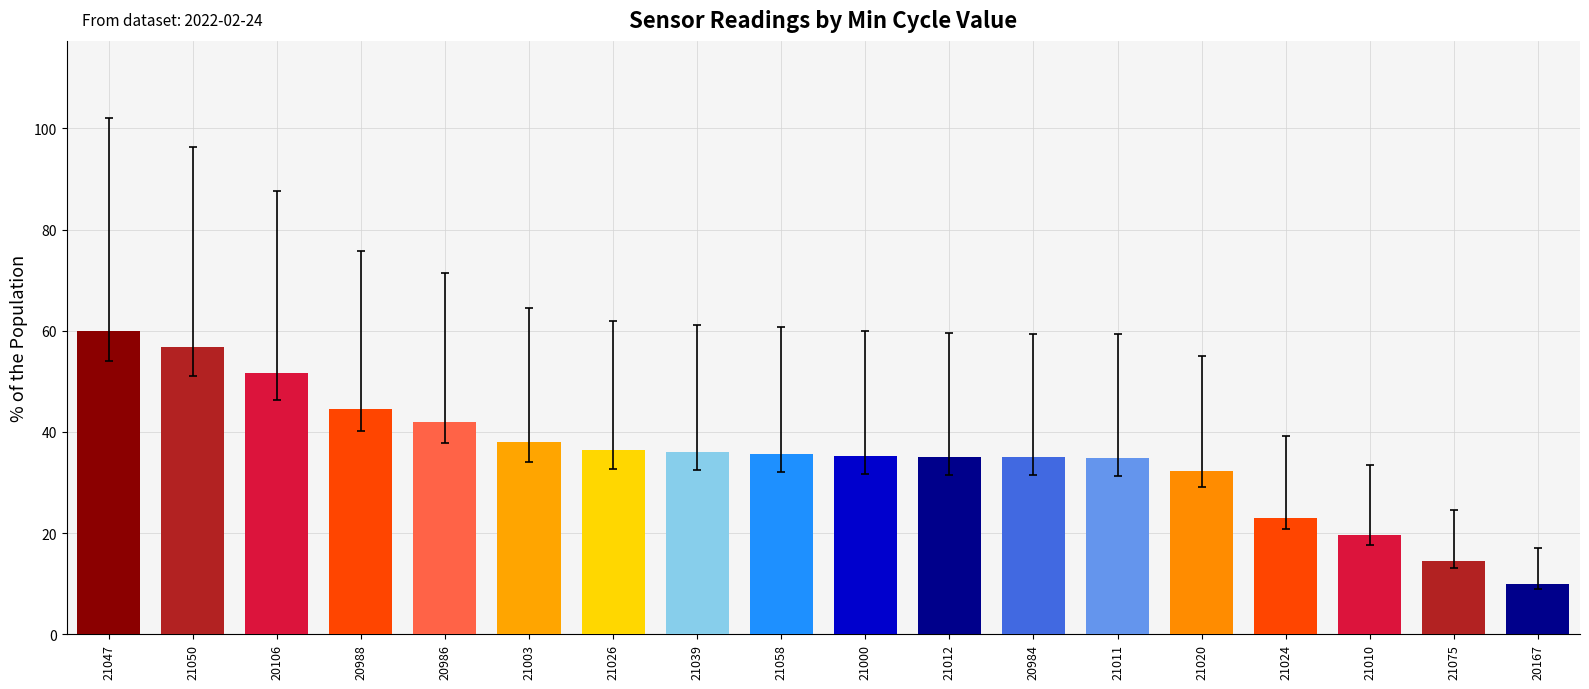

True or false: the data shows 51.6 at 20106.

True